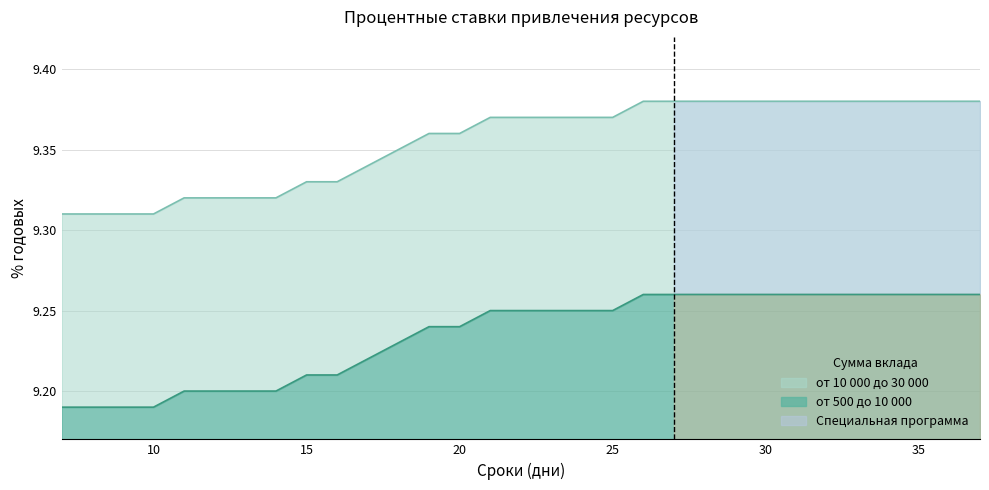

True or false: от 500 до 10 000 and от 10 000 до 30 000 cross at least once.

False